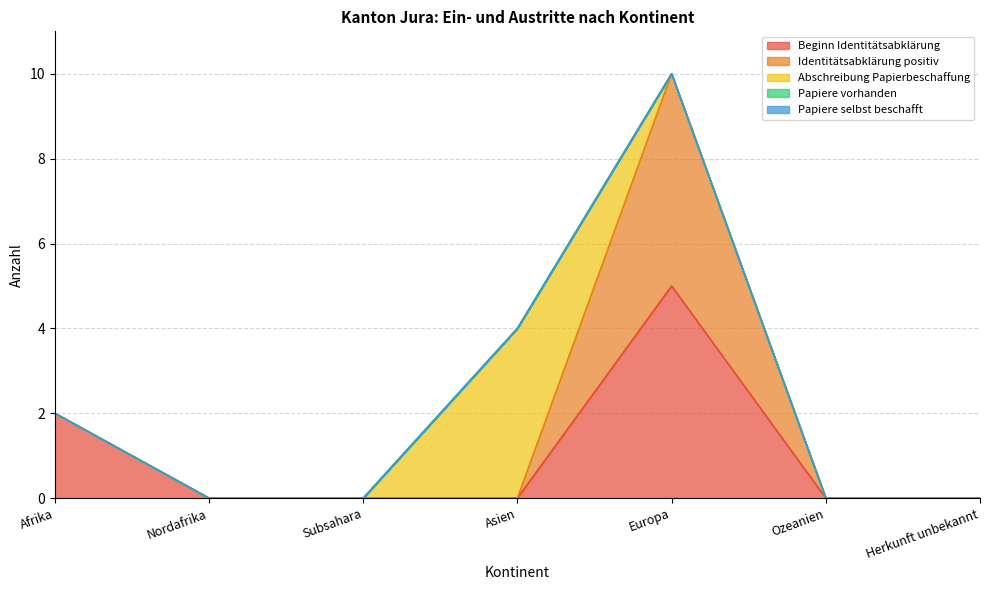

Reading left to right, what are all the values shown in this chart?

Beginn Identitätsabklärung: 2	0	0	0	5	0	0
Identitätsabklärung positiv: 0	0	0	0	5	0	0
Abschreibung Papierbeschaffung: 0	0	0	4	0	0	0
Papiere vorhanden: 0	0	0	0	0	0	0
Papiere selbst beschafft: 0	0	0	0	0	0	0